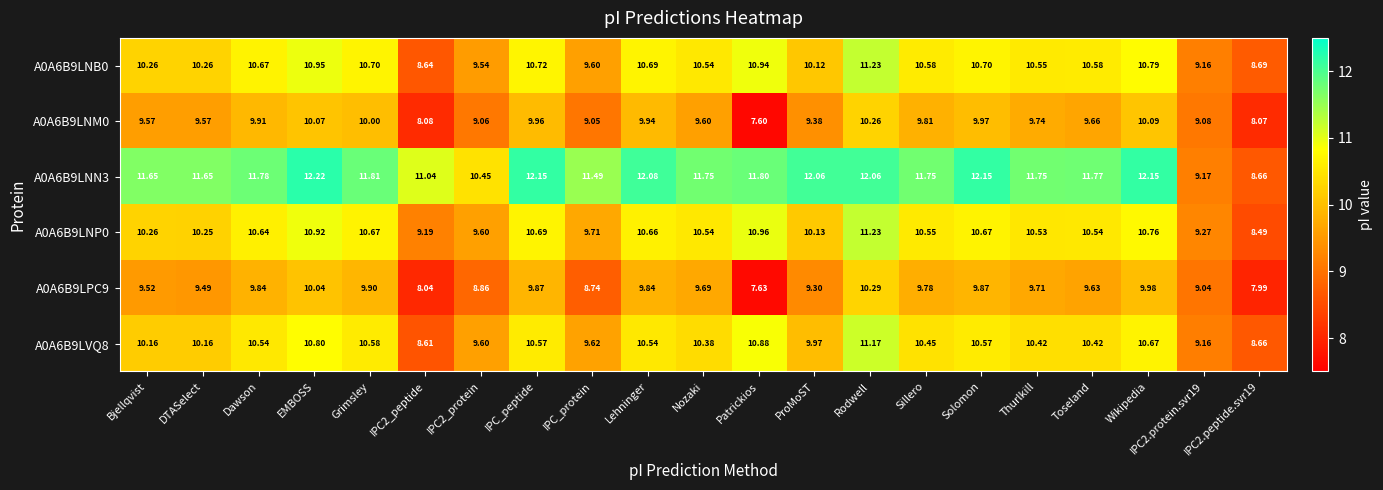

Which series has the widest spread of values?

A0A6B9LNN3